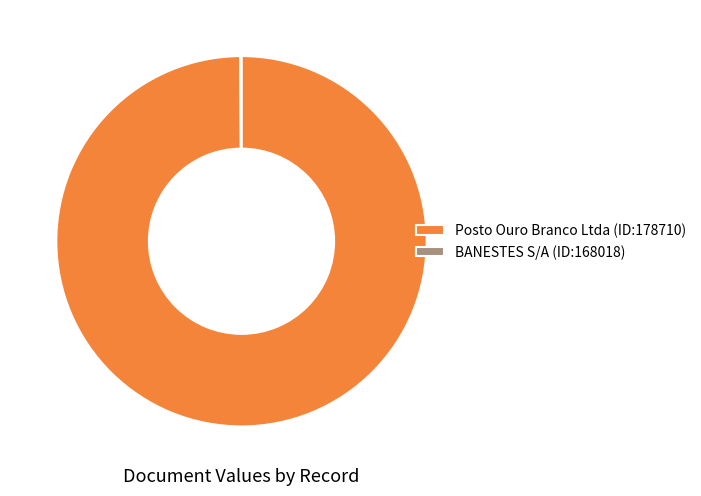

Does any single category account for the majority?

Yes